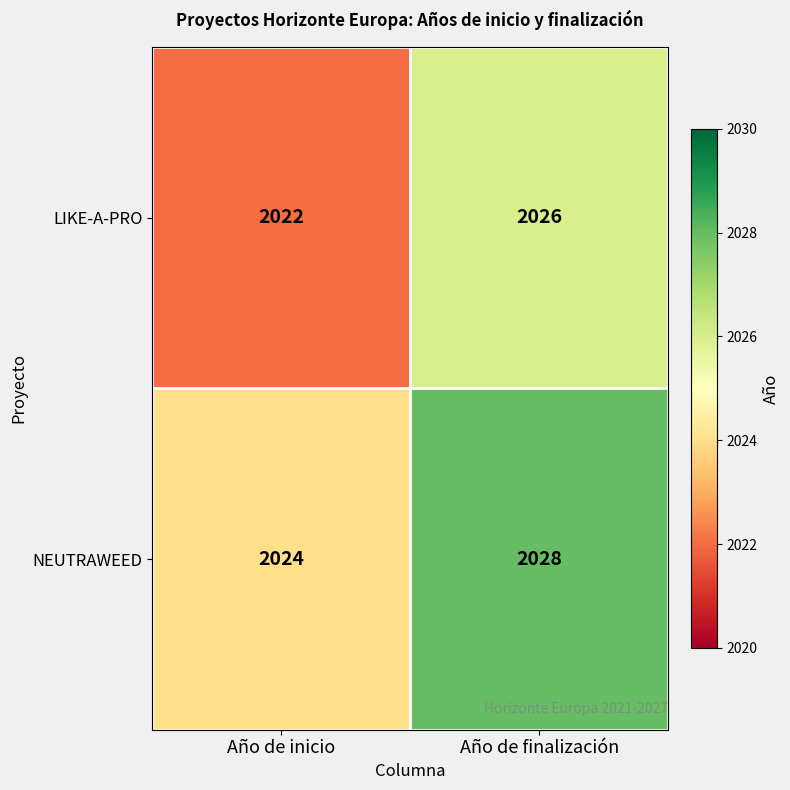

Reading right to left, transcribe all the data shown in this chart.

LIKE-A-PRO: 2026	2022
NEUTRAWEED: 2028	2024